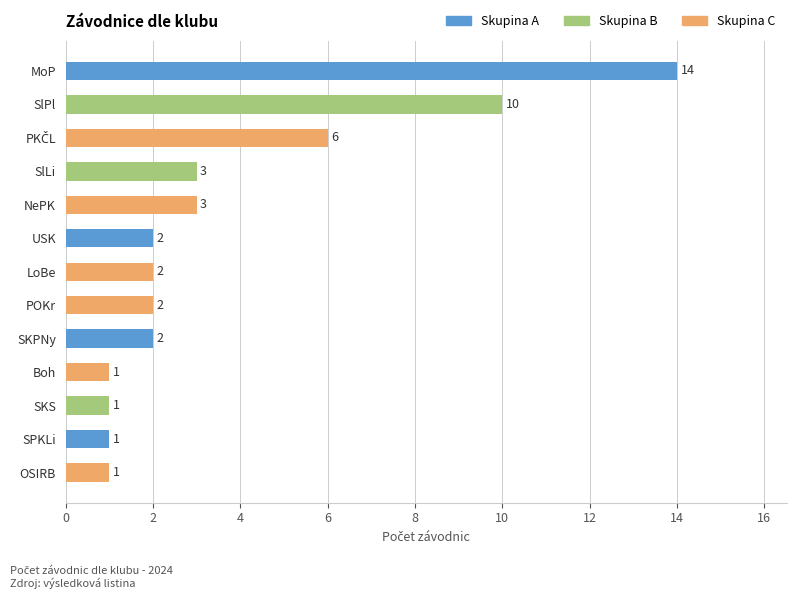

What is the difference between the maximum and minimum values?

13